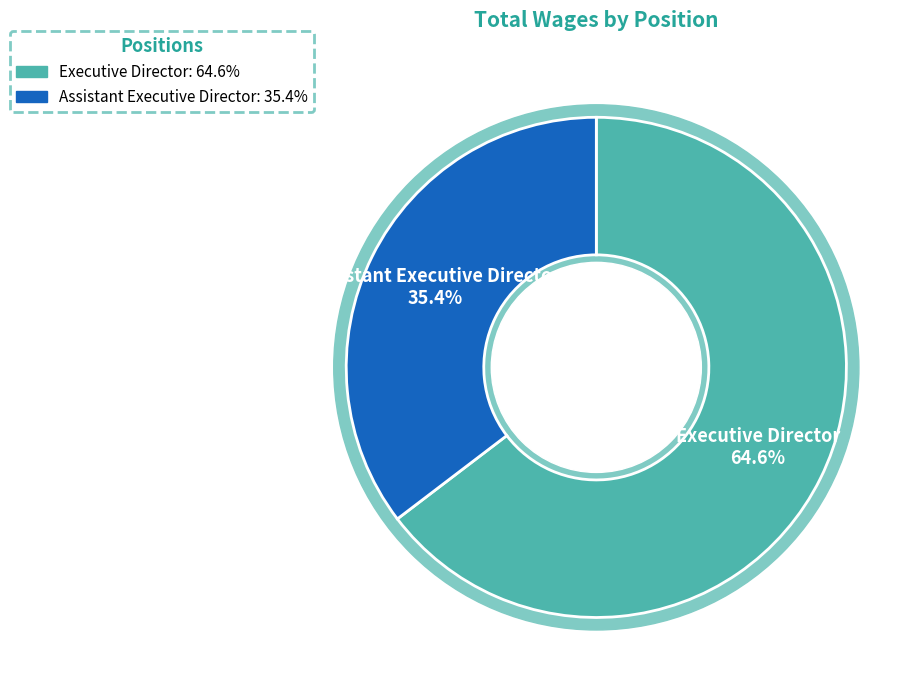

Is the sum of Assistant Executive Director and Executive Director greater than half?

Yes